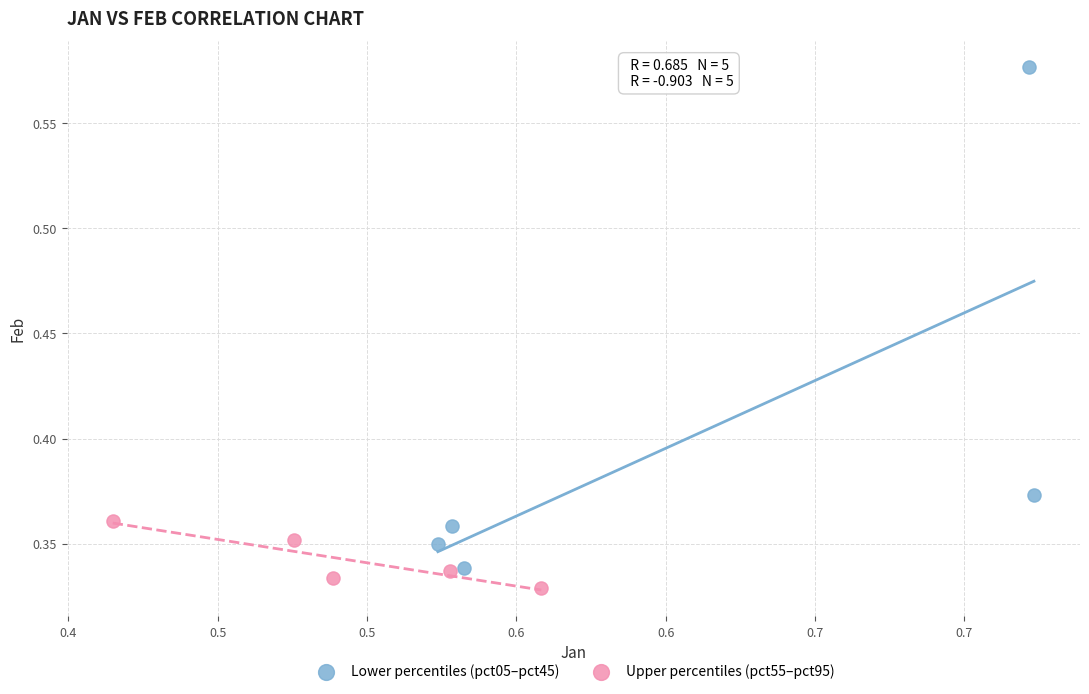

Which series reaches the maximum Y coordinate?

Lower percentiles (pct05–pct45)